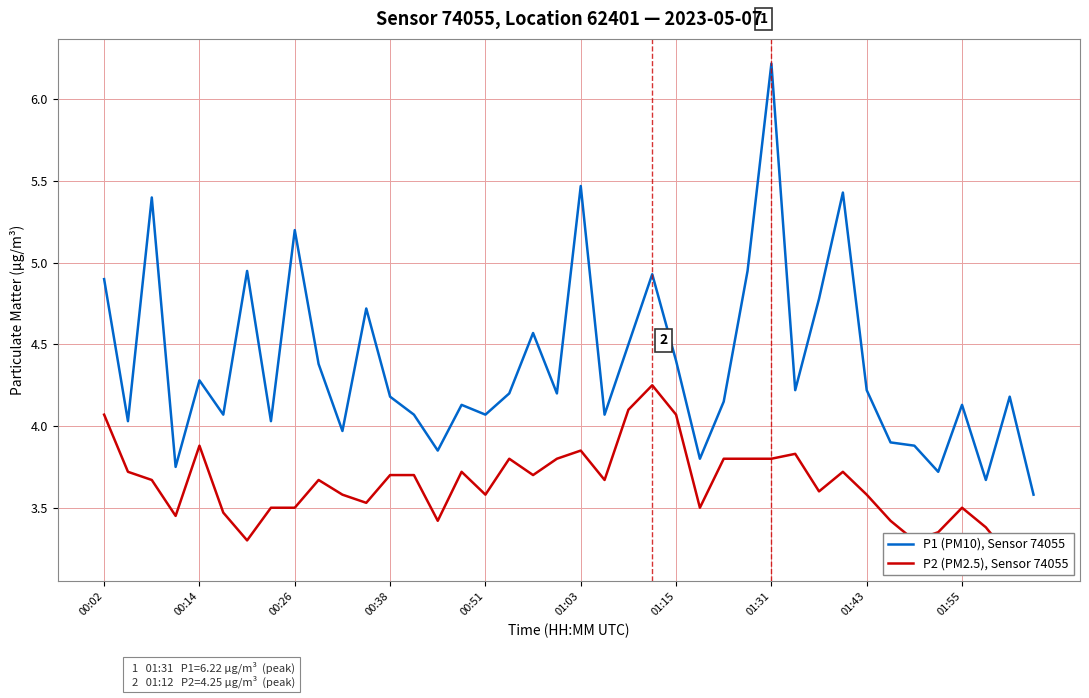

Is it true that P1 (PM10), Sensor 74055 equals 3.8 at 25?

True